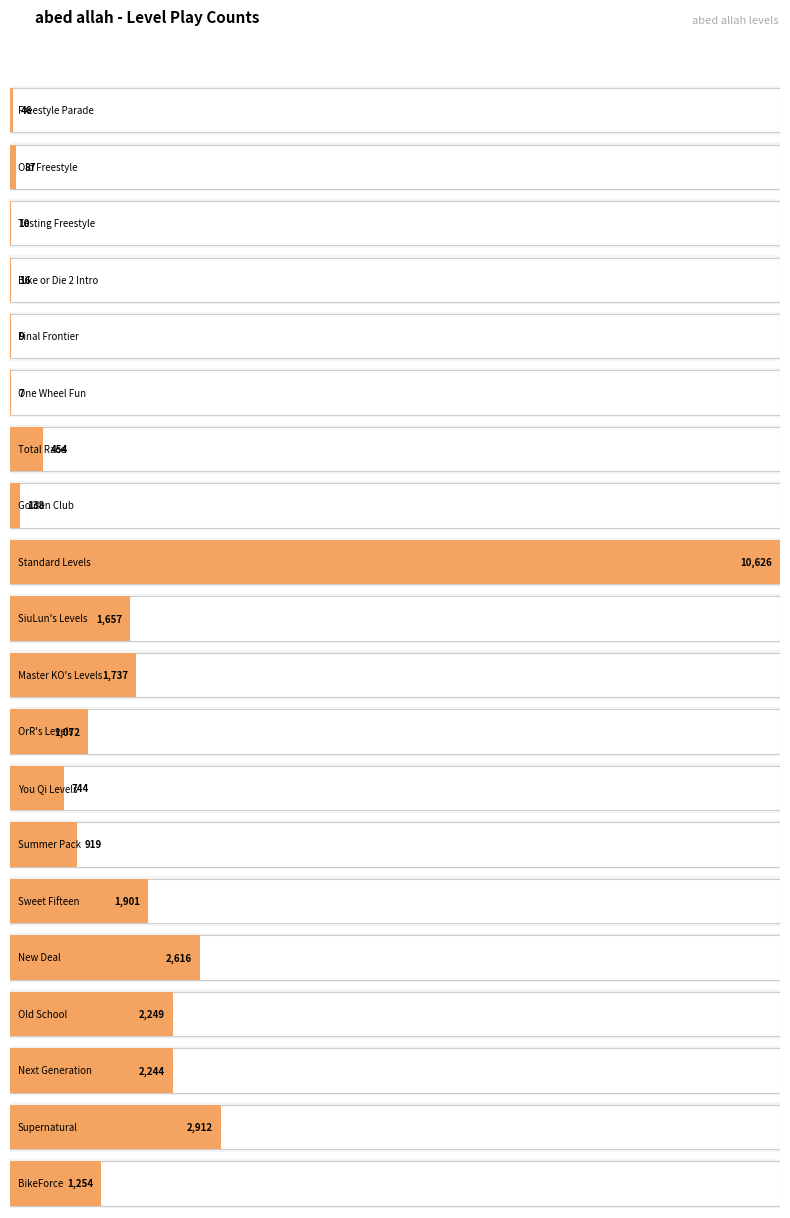

List the labels in order of value, smallest first.

One Wheel Fun, Final Frontier, Testing Freestyle, Bike or Die 2 Intro, Freestyle Parade, Old Freestyle, Golden Club, Total Race, You Qi Levels, Summer Pack, OrR's Levels, BikeForce, SiuLun's Levels, Master KO's Levels, Sweet Fifteen, Next Generation, Old School, New Deal, Supernatural, Standard Levels